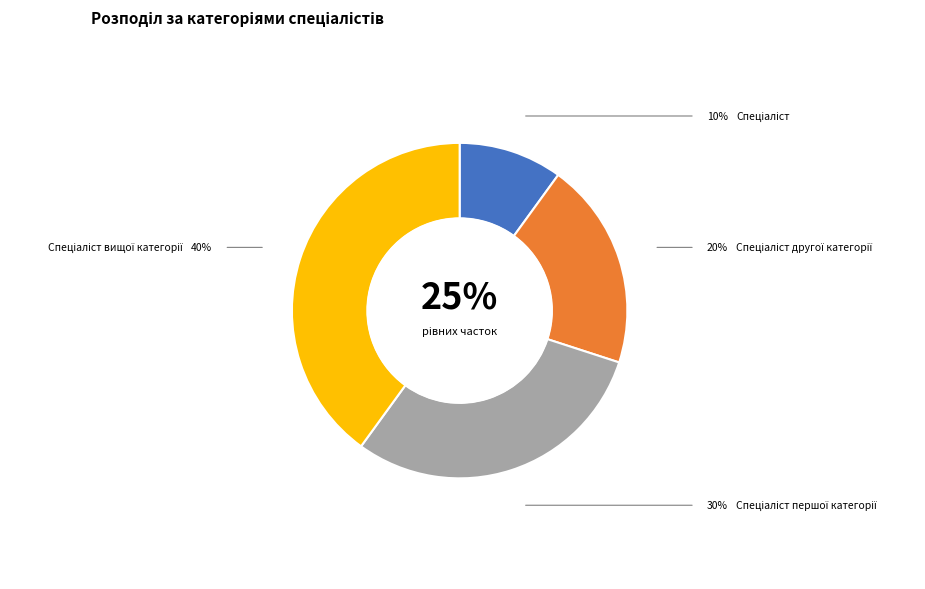

What is the ratio of the value at Спеціаліст to the value at Спеціаліст вищої категорії?

0.2